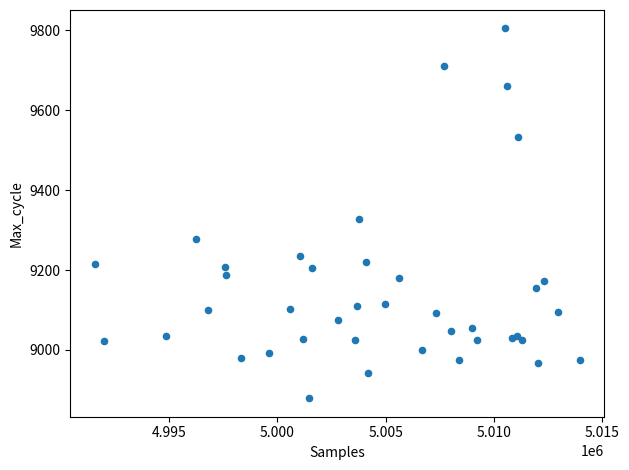

What Y value in the scatter plot is closest to 9342?

9327